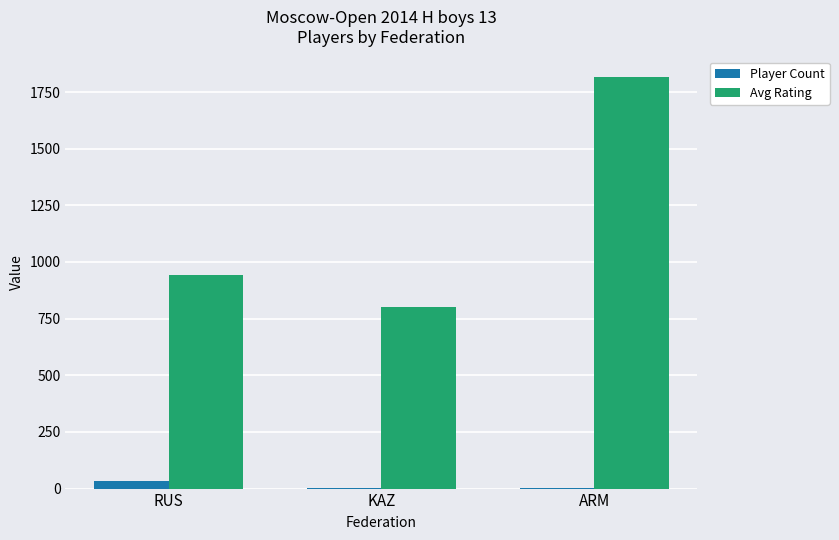

Which category has the highest value across all series?

ARM